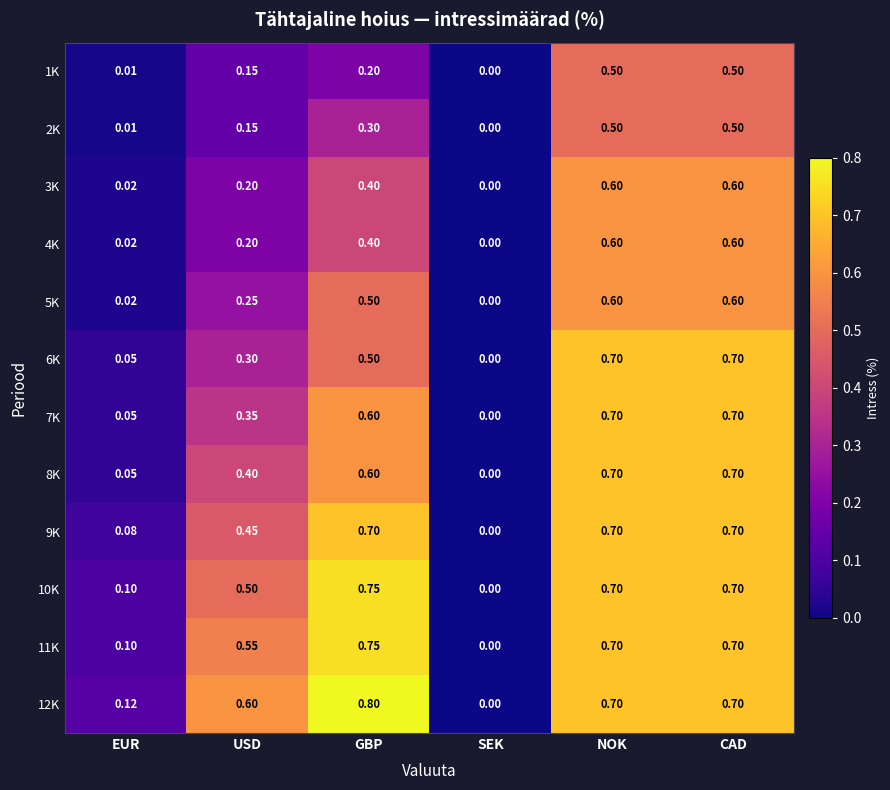

Is the value of 11K at CAD greater than the value of 5K at NOK?

Yes